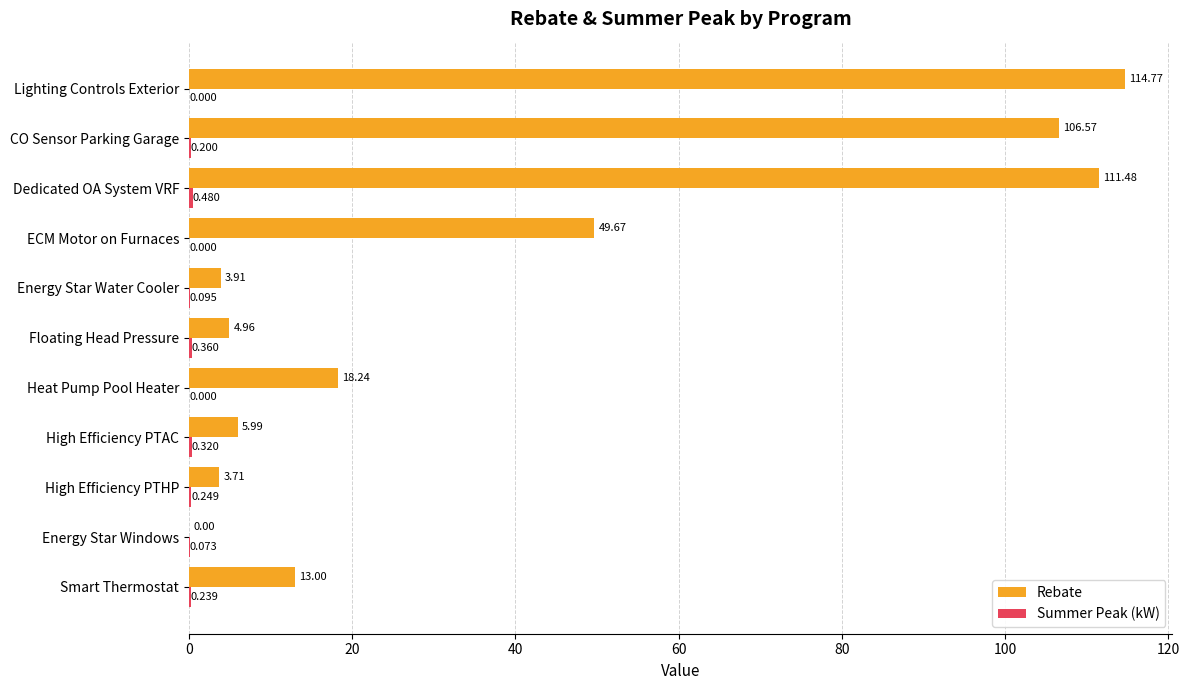

At which category is the sum across all series the highest?

Lighting Controls Exterior